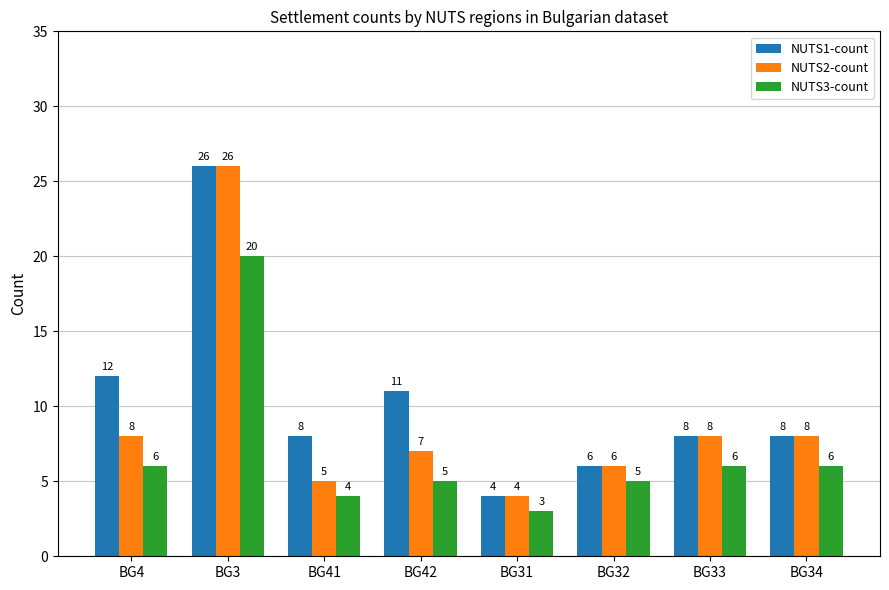

What is the spread (max minus min) of values at BG4?

6